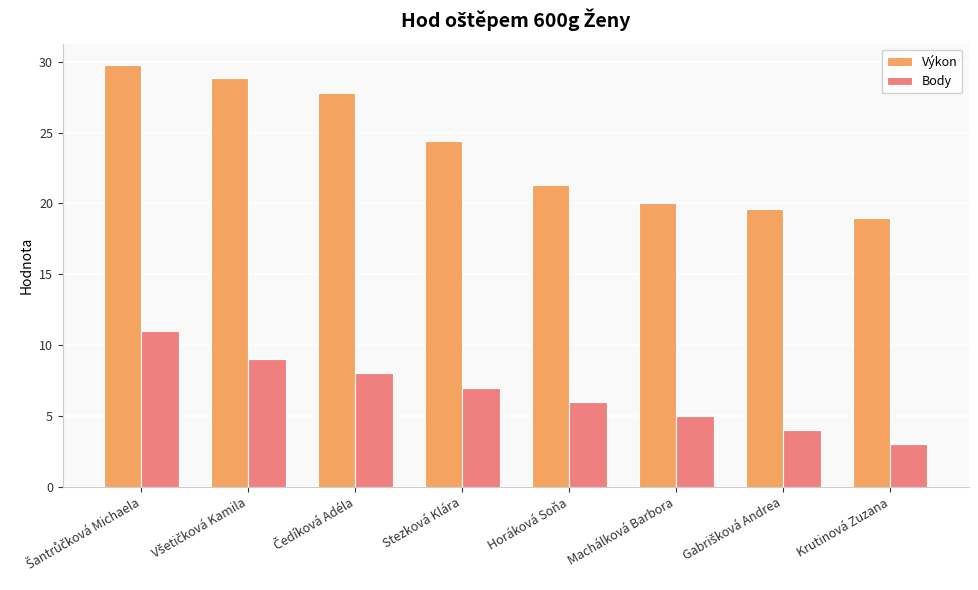

Reading right to left, transcribe all the data shown in this chart.

Výkon: 19.0	19.6	20.1	21.3	24.4	27.8	28.9	29.8
Body: 3.0	4.0	5.0	6.0	7.0	8.0	9.0	11.0